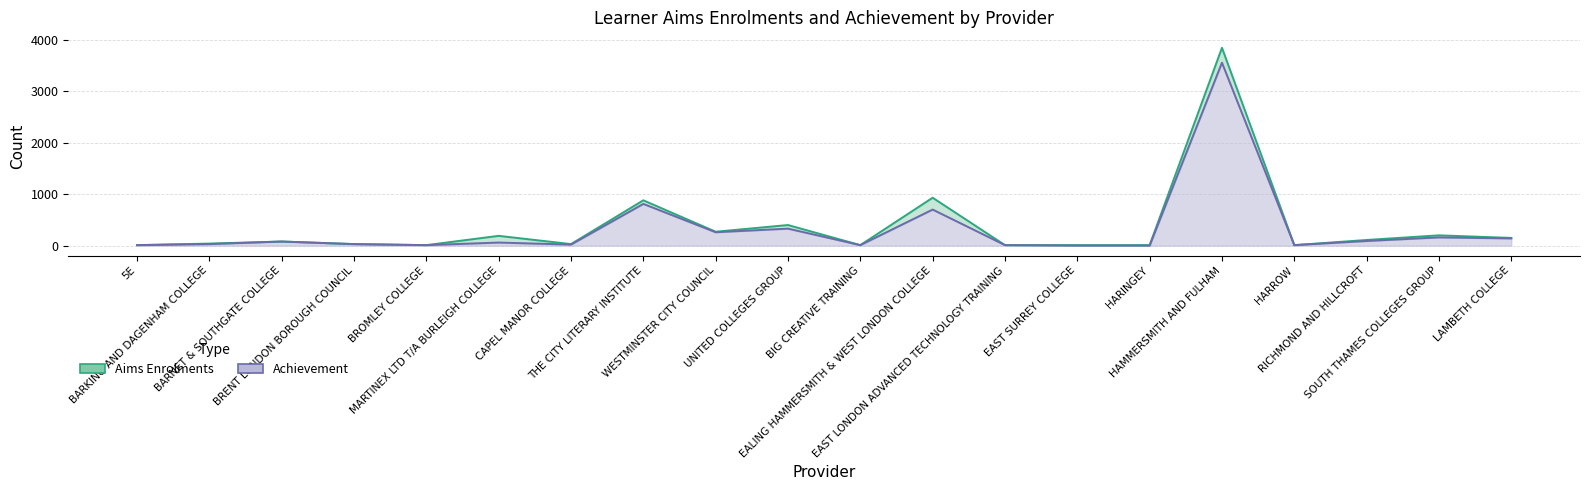

What is the difference between the Aims Enrolments values at HARINGEY and BARKING AND DAGENHAM COLLEGE?

30